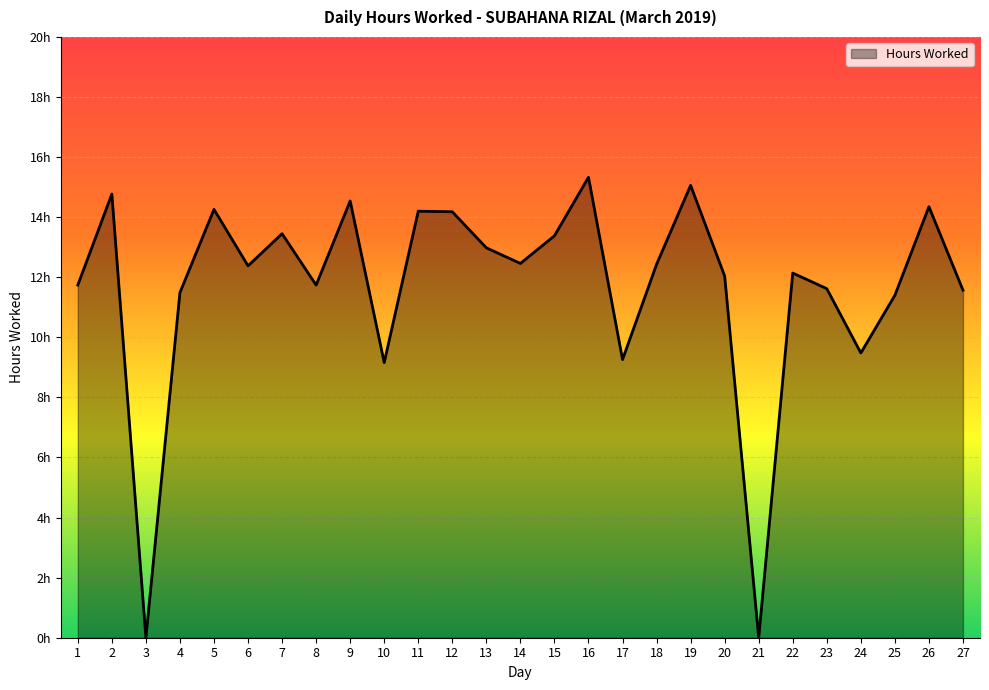

Which category has the highest value across all series?

16